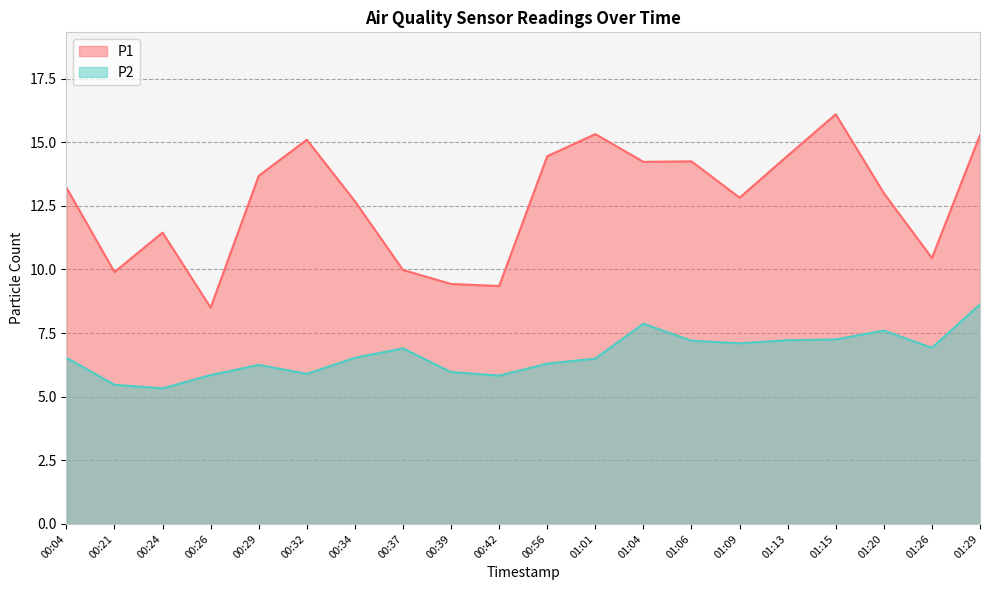

What is the highest value of the P1 series?

16.1